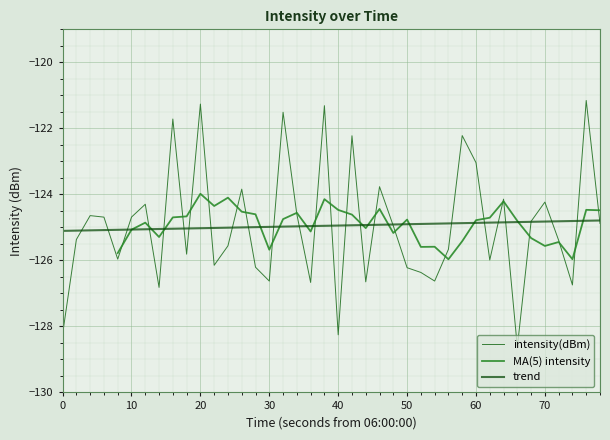

What is the greatest value displayed?

-121.2